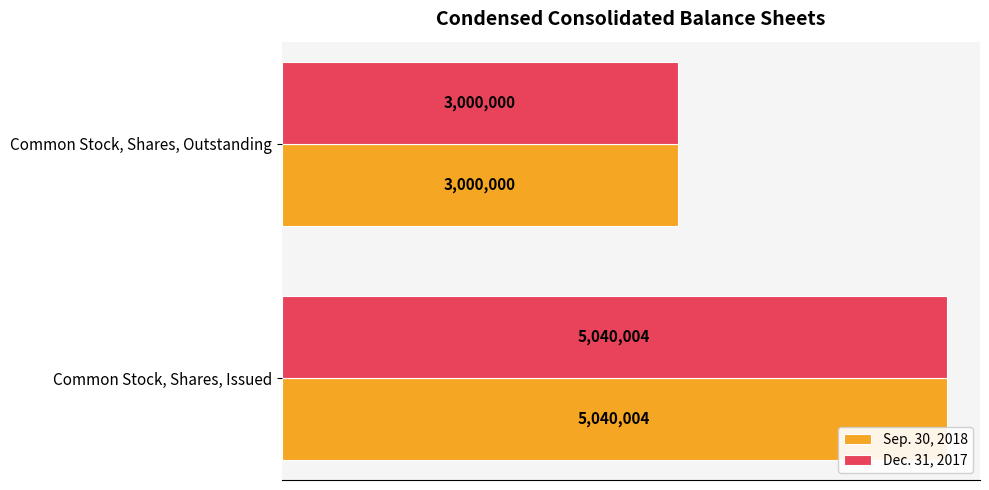

Which series has the largest range (max minus min)?

Sep. 30, 2018